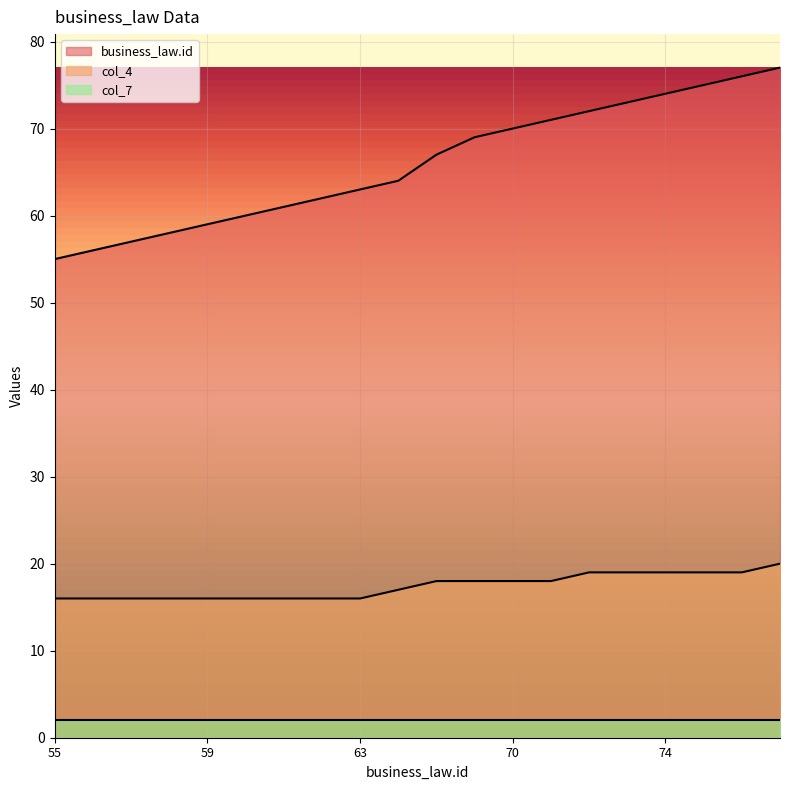

How many lines are shown in the chart?

3